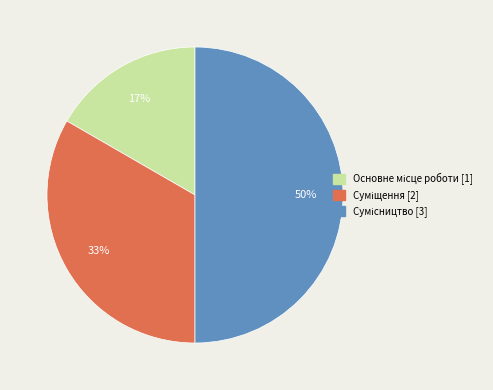

To the nearest percent, what is the difference between the largest and smallest slice percentages?

33%